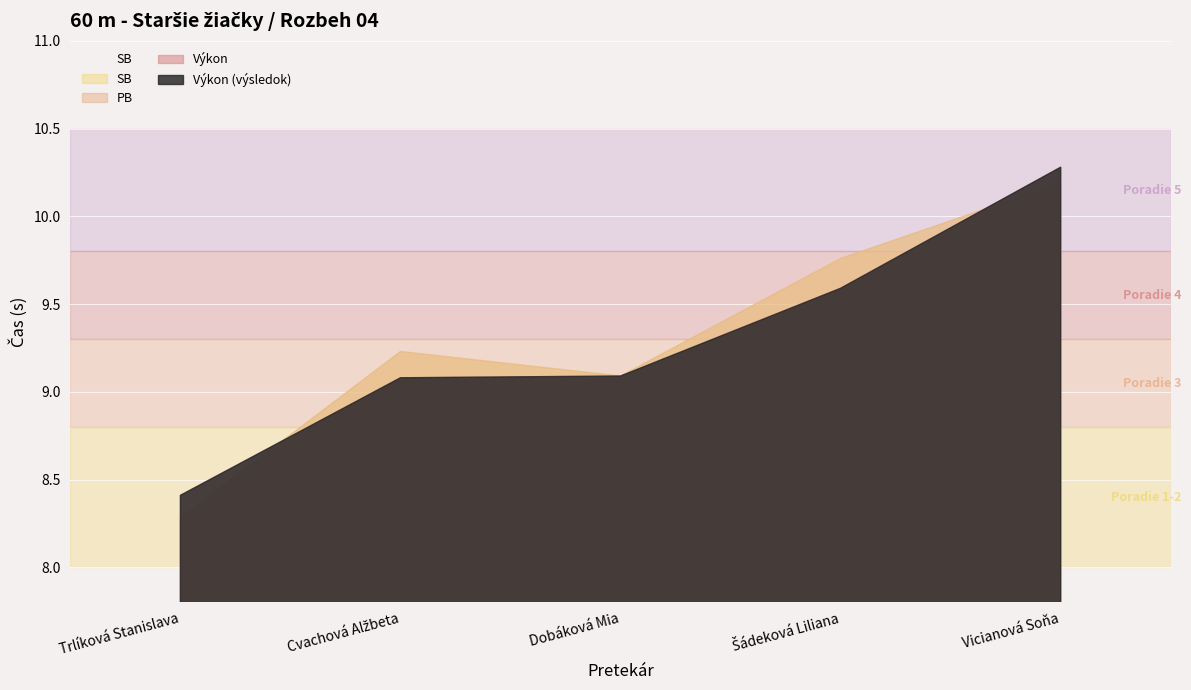

What is the average value of the Výkon series?

9.3